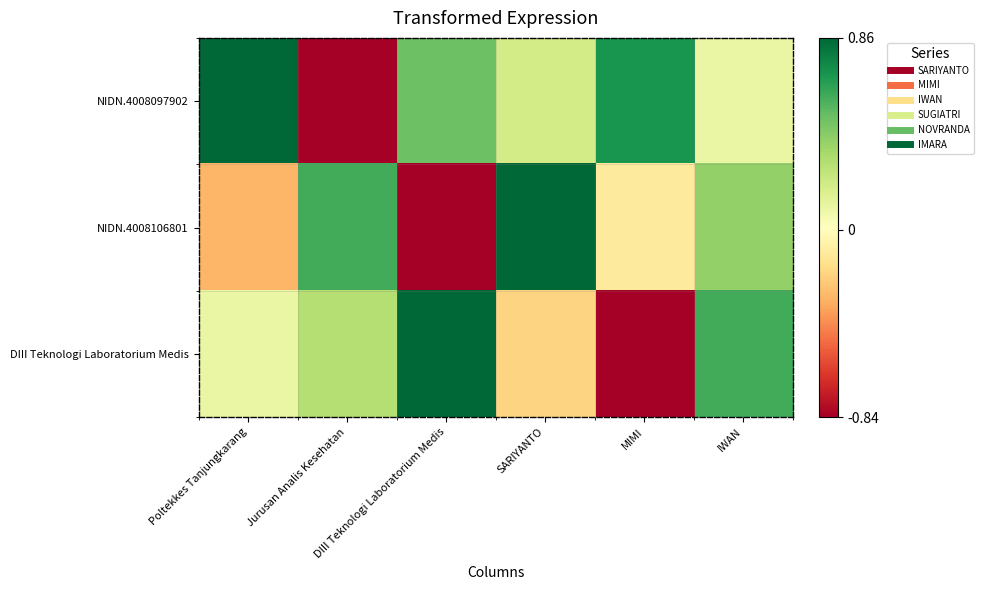

At which category is the sum across all series the highest?

IWAN